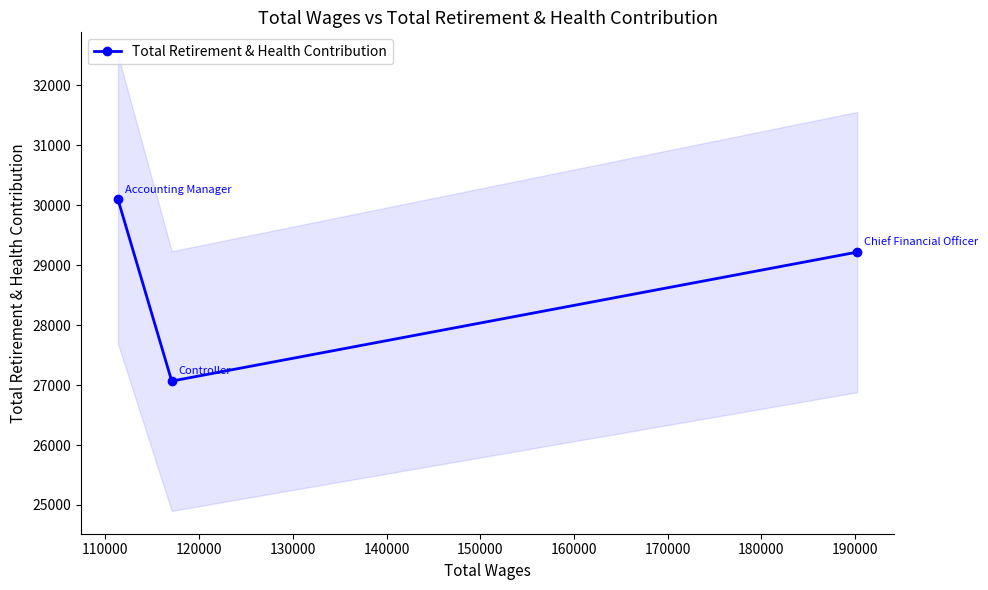

How many values are between 27066 and 30094?

3